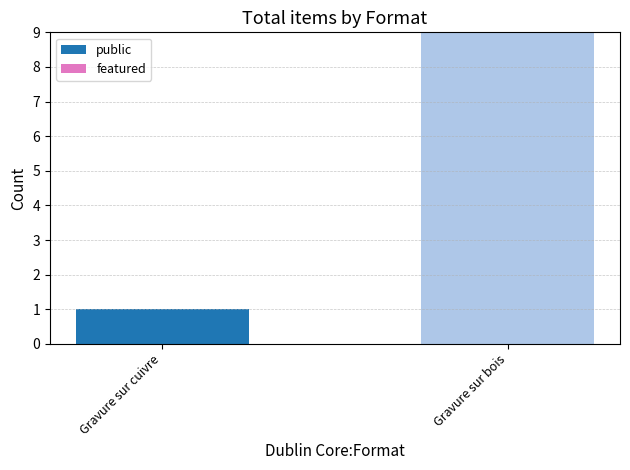

At which label is the value closest to 5?

Gravure sur cuivre